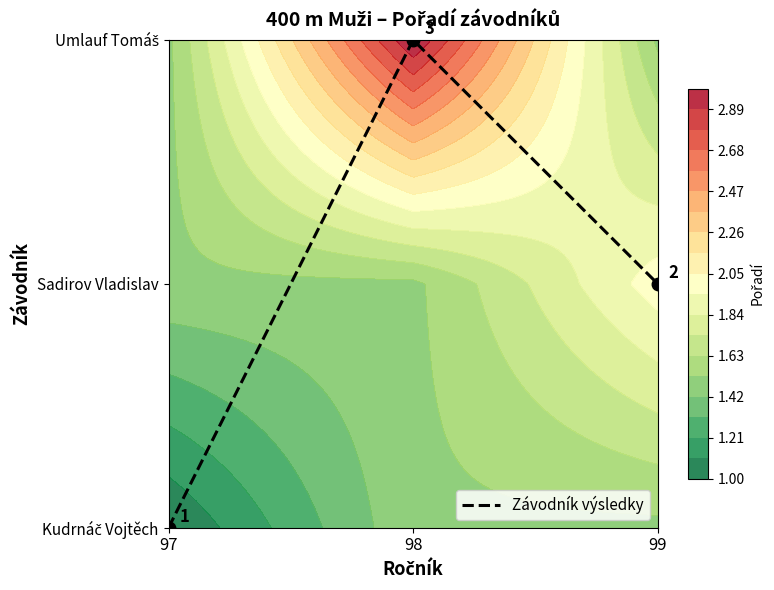

List the labels in order of value, smallest first.

97, 99, 98